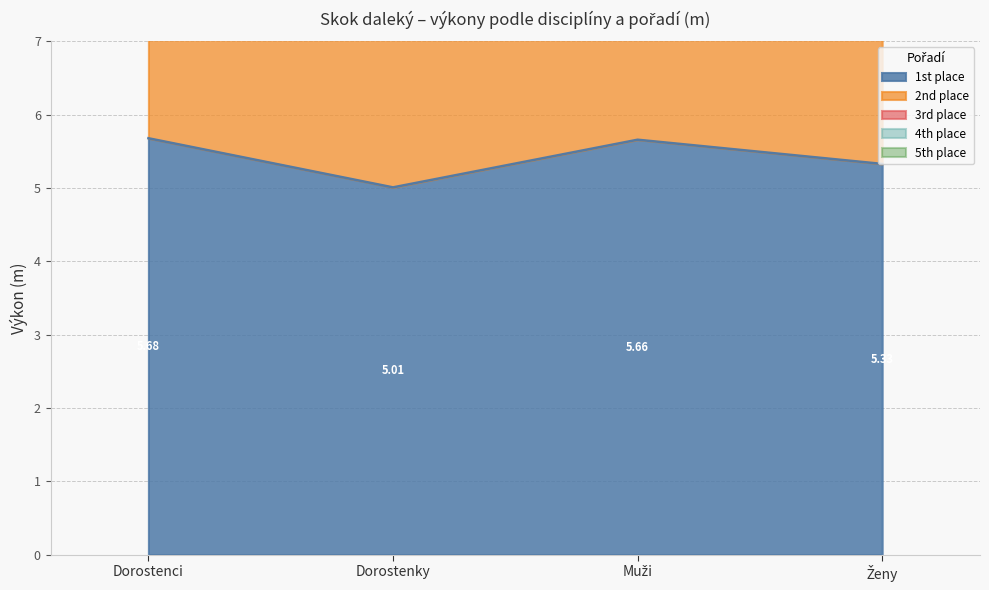

List the series in order of their peak value, highest first.

4th place, 5th place, 2nd place, 1st place